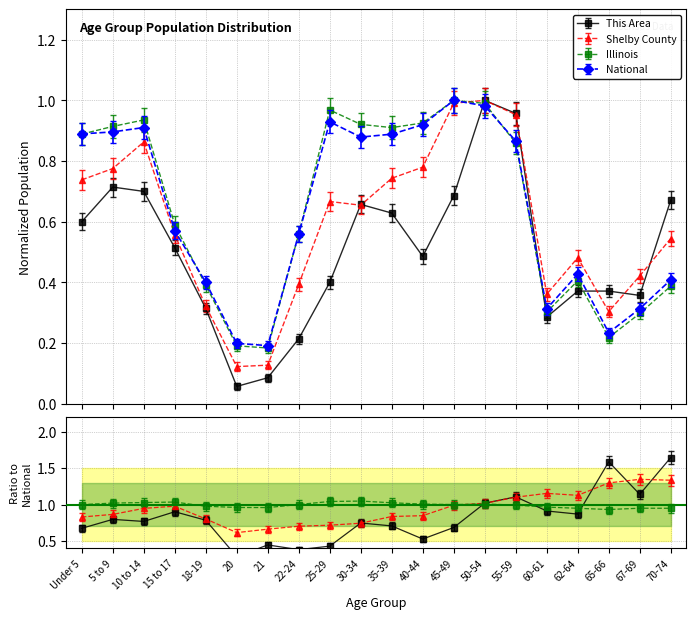

How many intersections are there between Illinois and Shelby County?

1